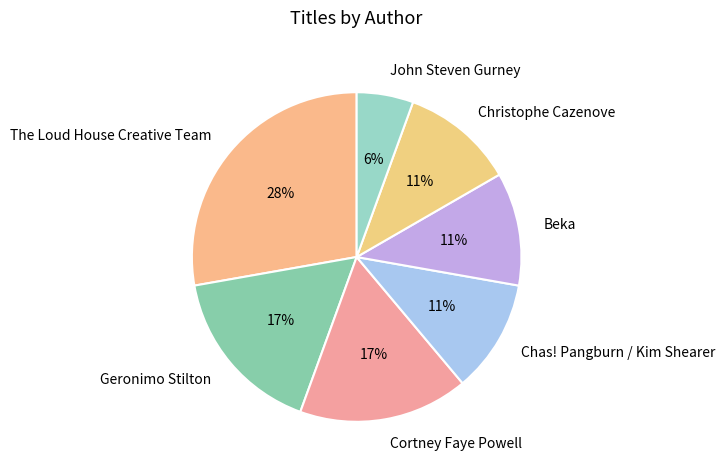

Is there any slice that represents more than half of the pie?

No